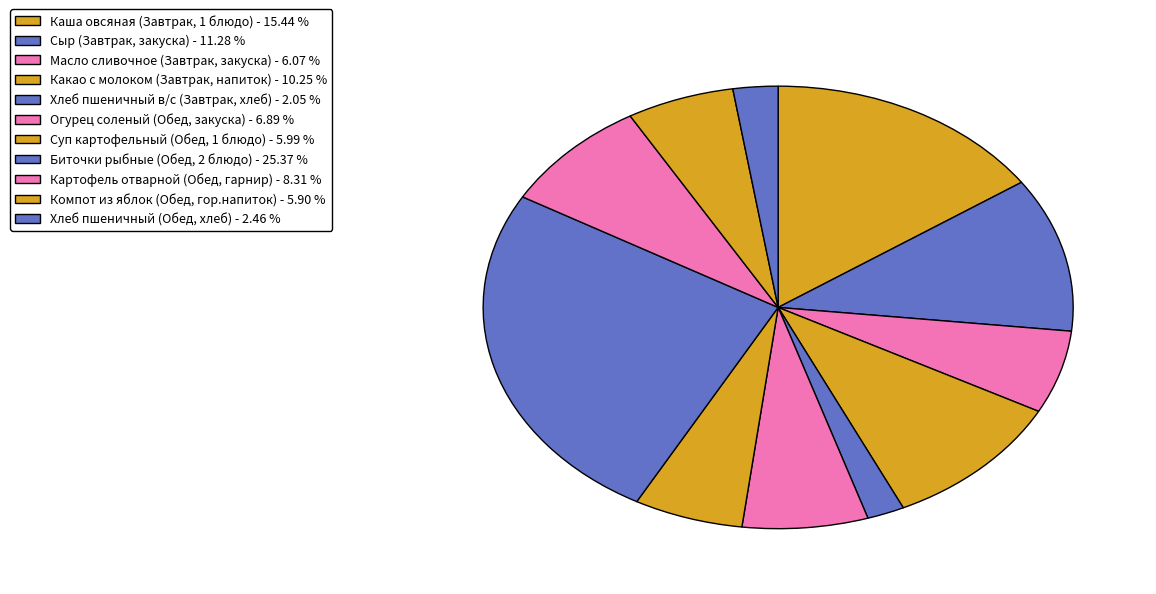

Is it true that Каша овсяная (Завтрак, 1 блюдо) is 8% of the pie?

False